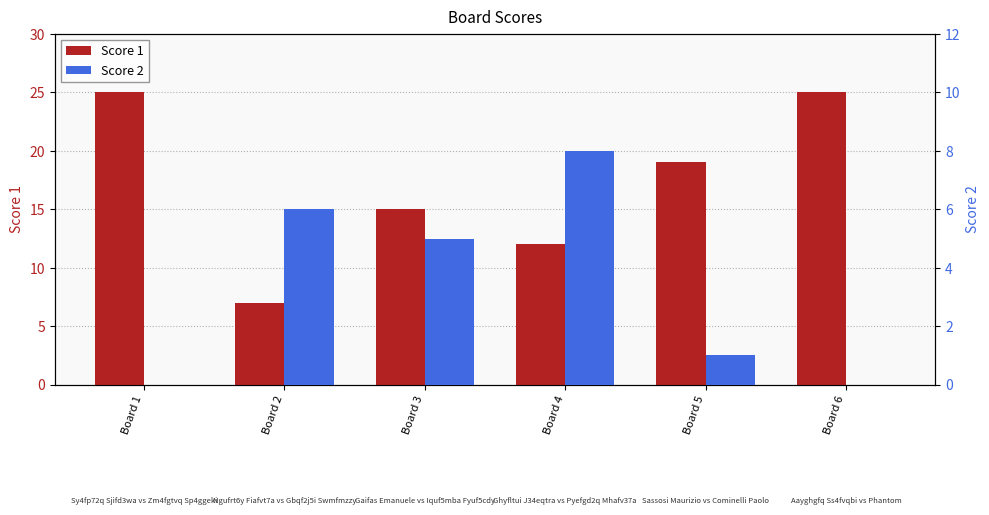

Reading left to right, what are all the values shown in this chart?

Score 1: Board 1=25	Board 2=7	Board 3=15	Board 4=12	Board 5=19	Board 6=25
Score 2: Board 1=0	Board 2=6	Board 3=5	Board 4=8	Board 5=1	Board 6=0